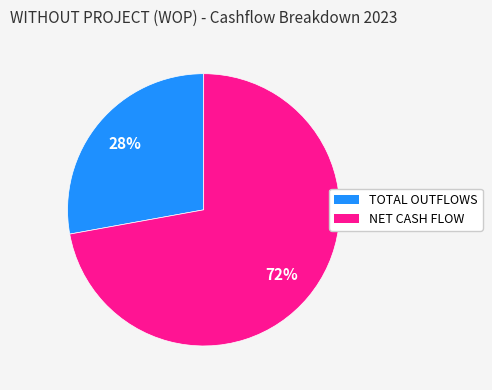

How many slices are in this pie chart?

2